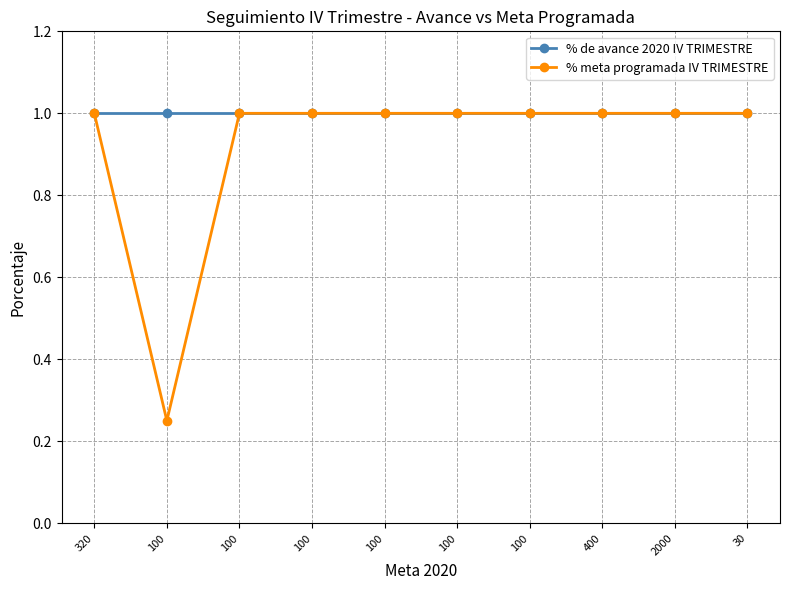

Reading left to right, what are all the values shown in this chart?

% de avance 2020 IV TRIMESTRE: 320=1.0	100=1.0	100=1.0	100=1.0	100=1.0	100=1.0	100=1.0	400=1.0	2000=1.0	30=1.0
% meta programada IV TRIMESTRE: 320=1.0	100=0.2	100=1.0	100=1.0	100=1.0	100=1.0	100=1.0	400=1.0	2000=1.0	30=1.0